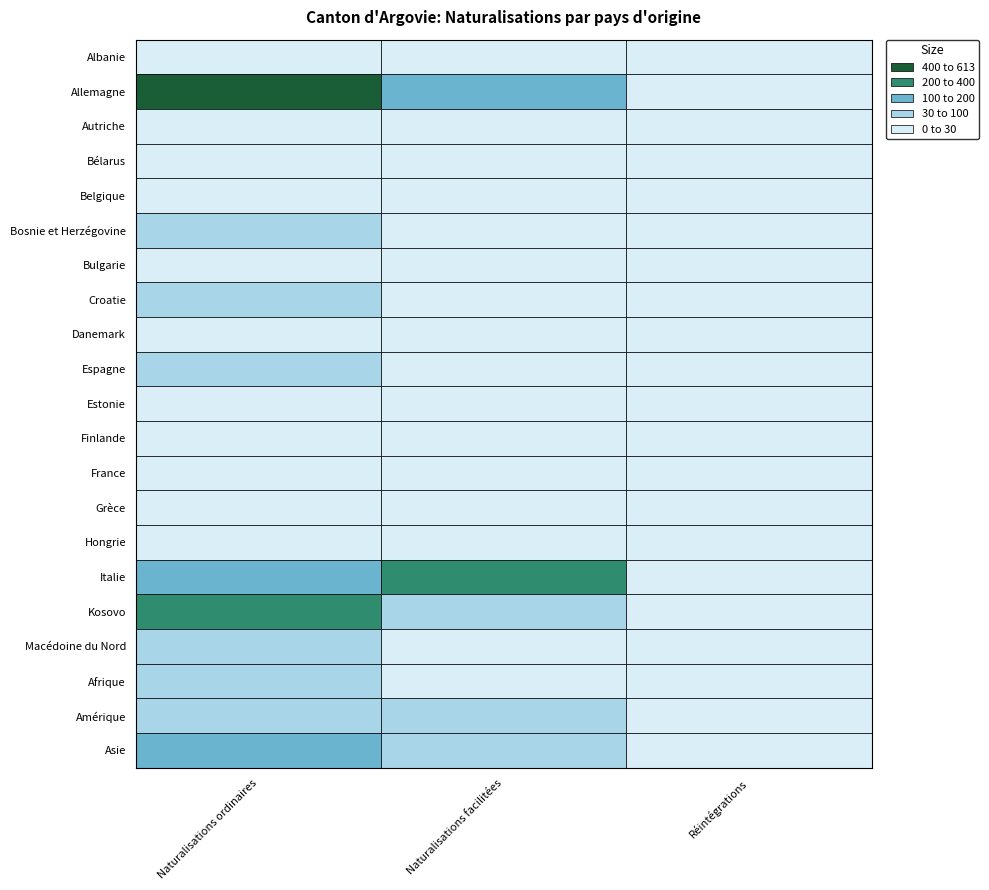

Is the value of Bosnie et Herzégovine at Naturalisations facilitées greater than the value of Finlande at Naturalisations ordinaires?

Yes